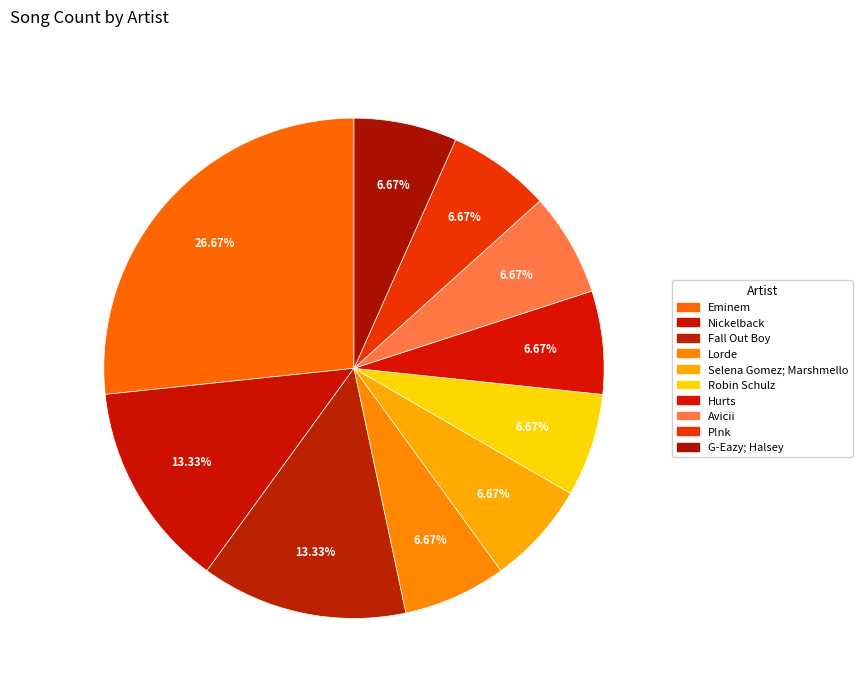

To the nearest percent, what portion does Fall Out Boy represent?

13%